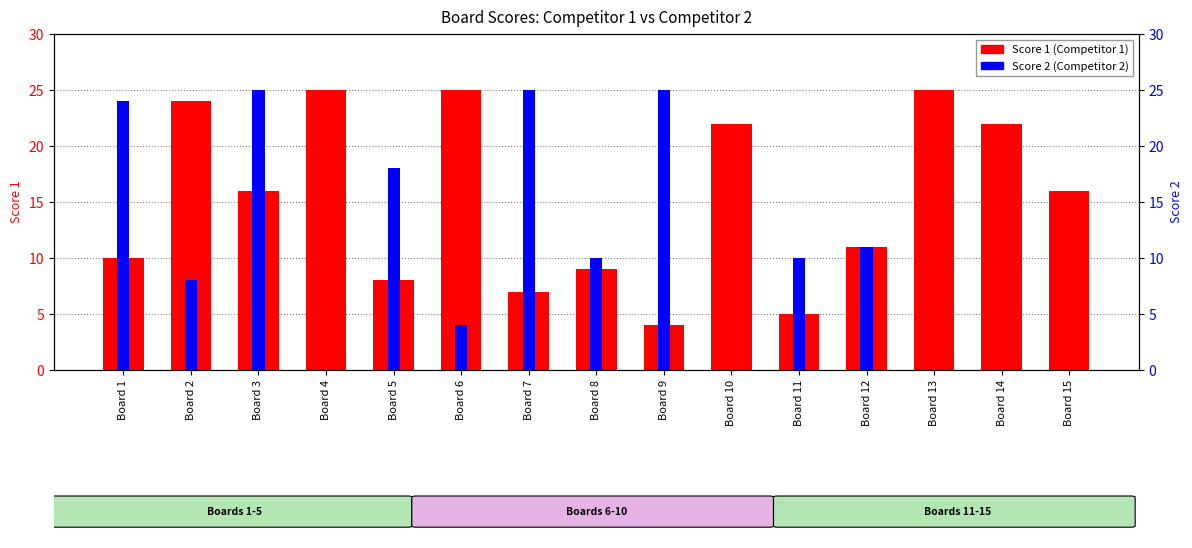

Reading left to right, transcribe all the data shown in this chart.

Score 1: 10	24	16	25	8	25	7	9	4	22	5	11	25	22	16
Score 2: 24	8	25	0	18	4	25	10	25	0	10	11	0	0	0